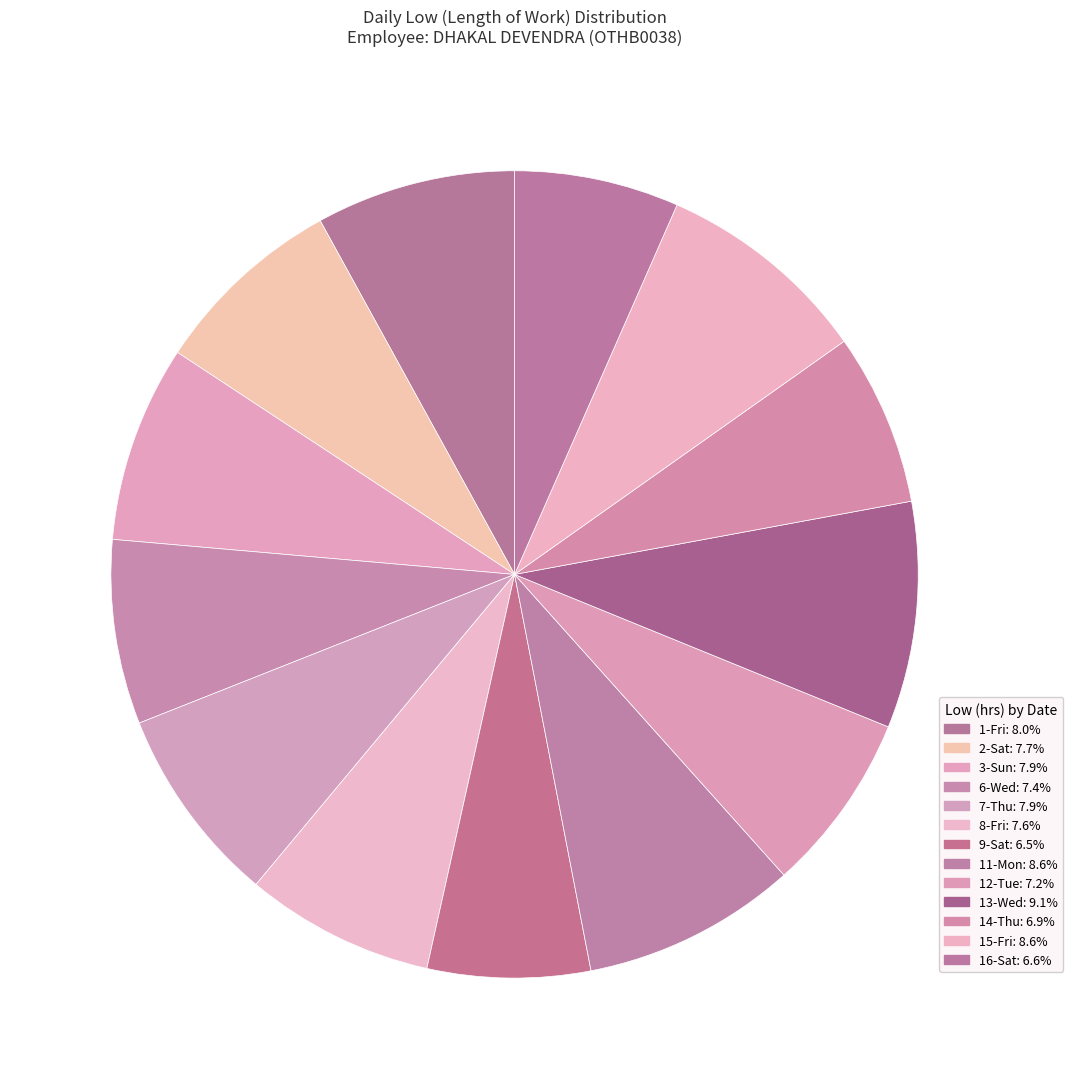

Does 16-Sat represent more than half of the total?

No